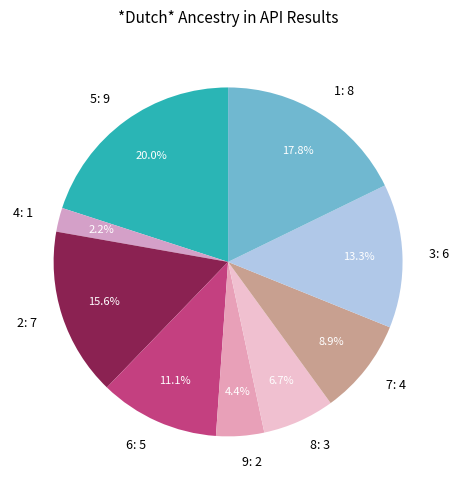

What percentage is the 7 slice, to the nearest percent?

9%